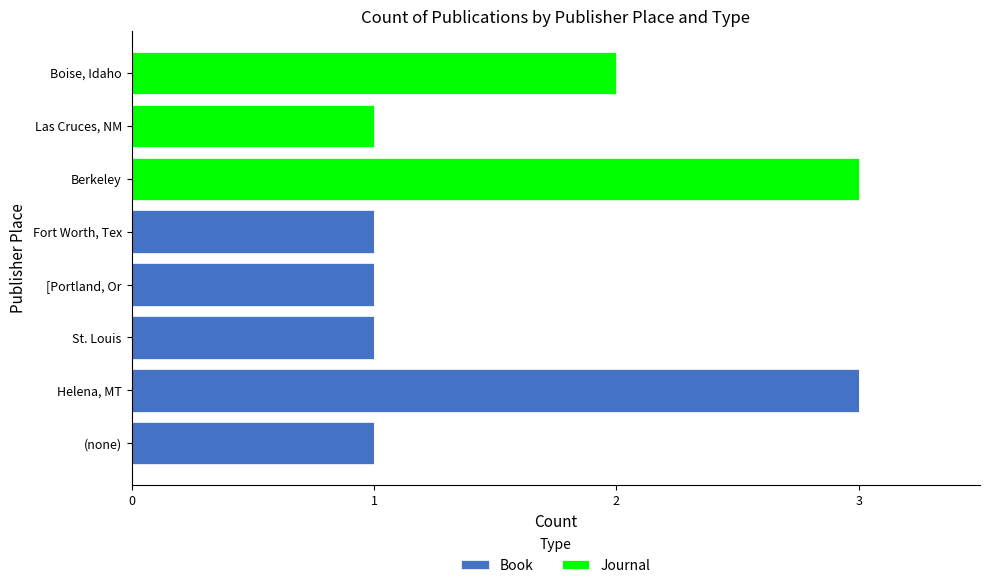

What is the sum of all Book values?

7